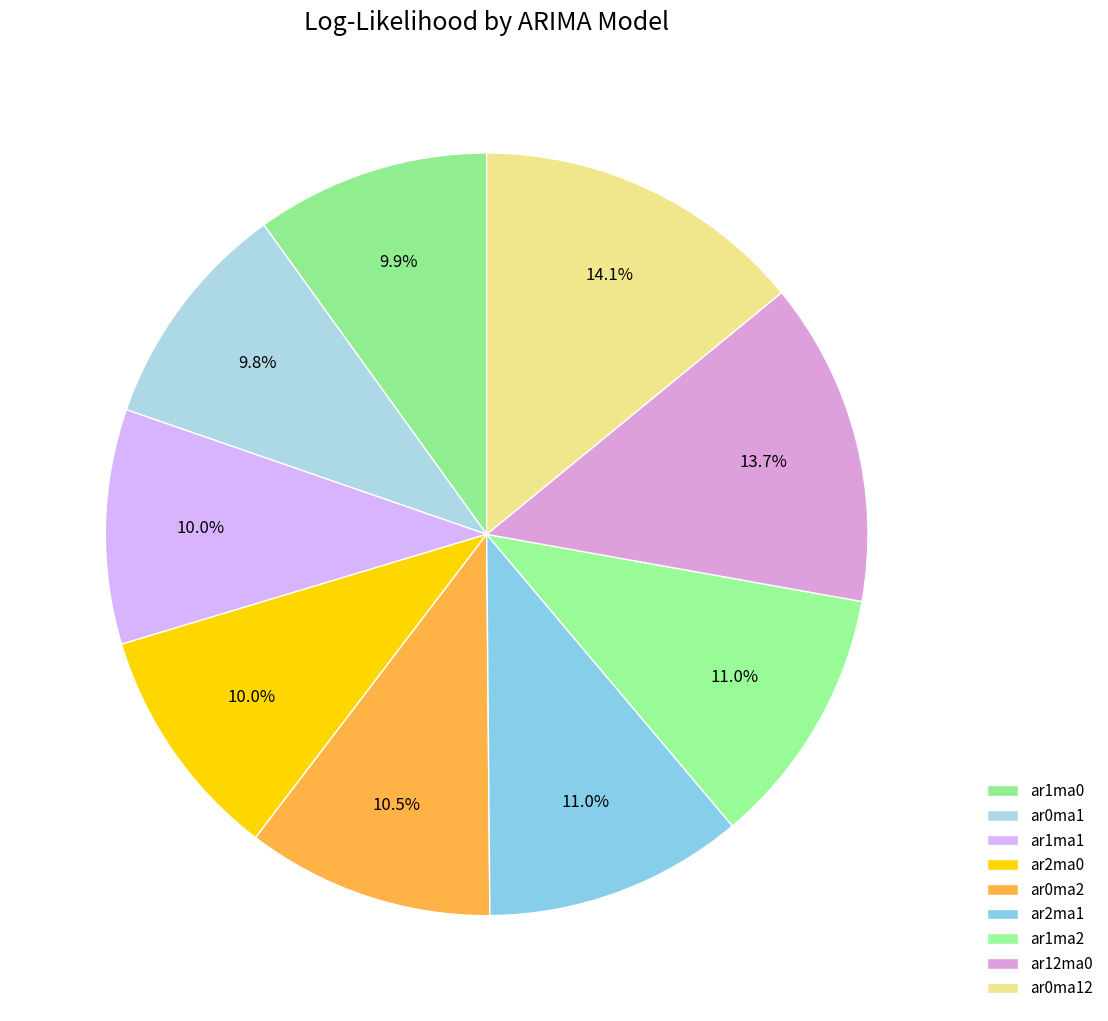

To the nearest percent, what is the average slice percentage?

11%